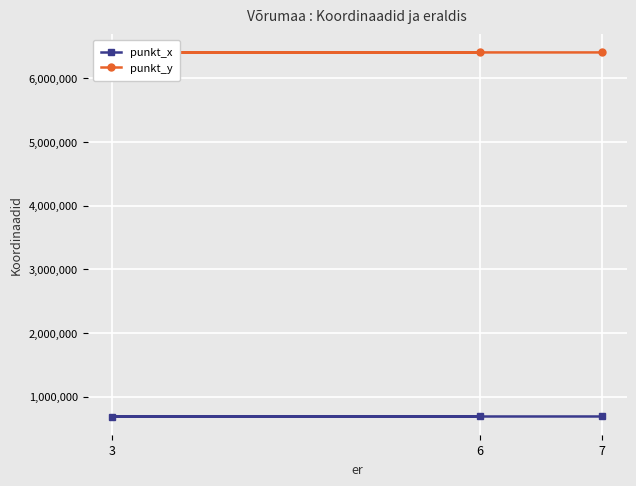

Rank the series at 7 from lowest to highest value.

punkt_x, punkt_y